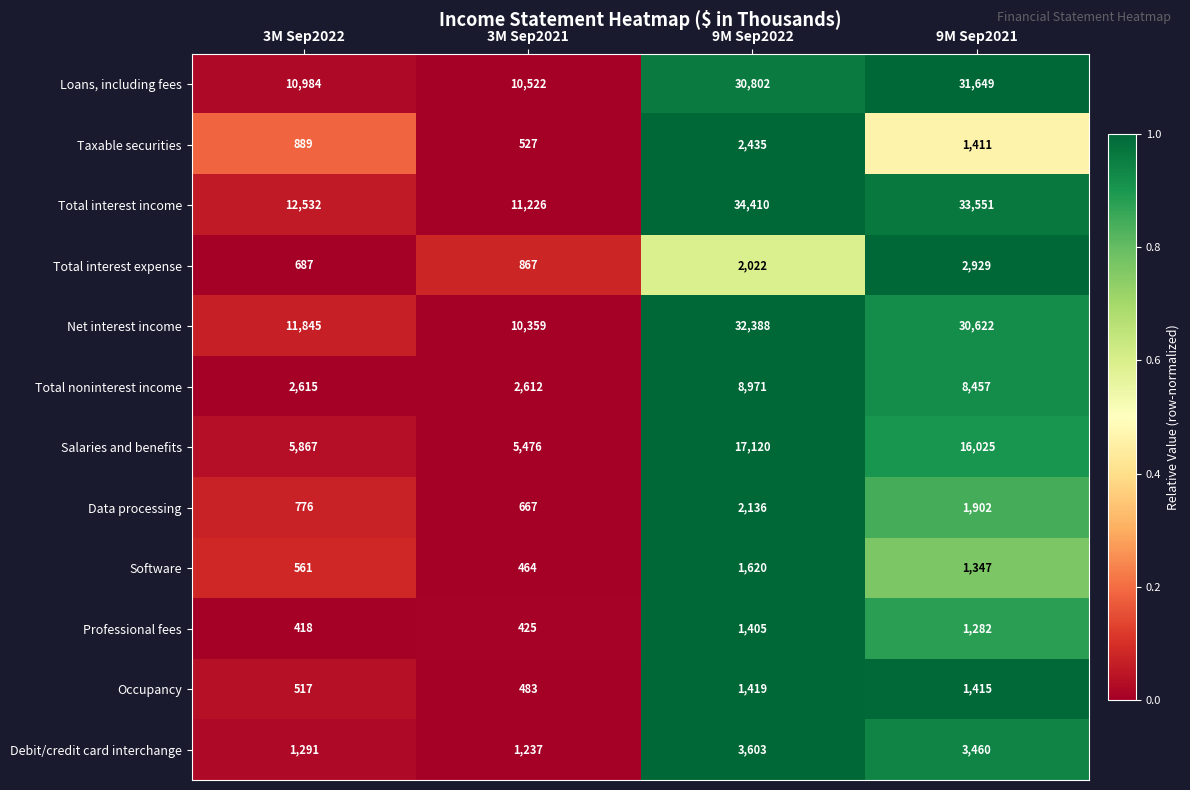

At which category is the sum across all series the highest?

9M Sep2022